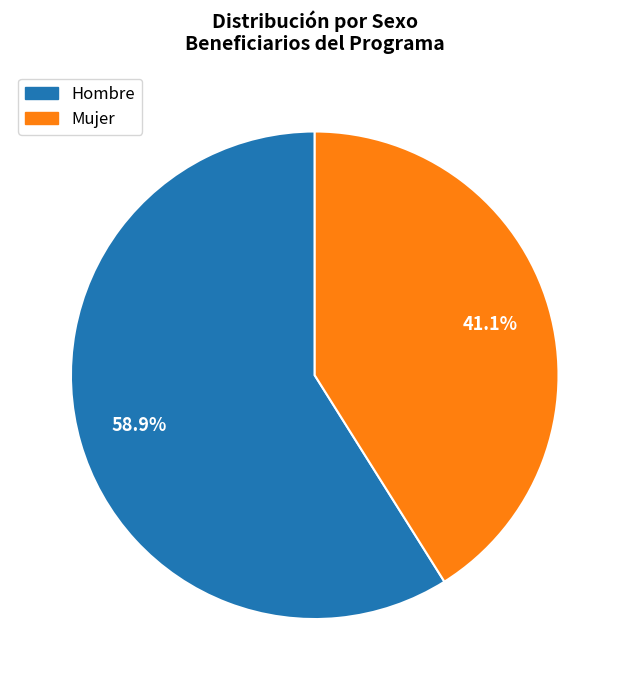

Is there a majority slice in this chart?

Yes